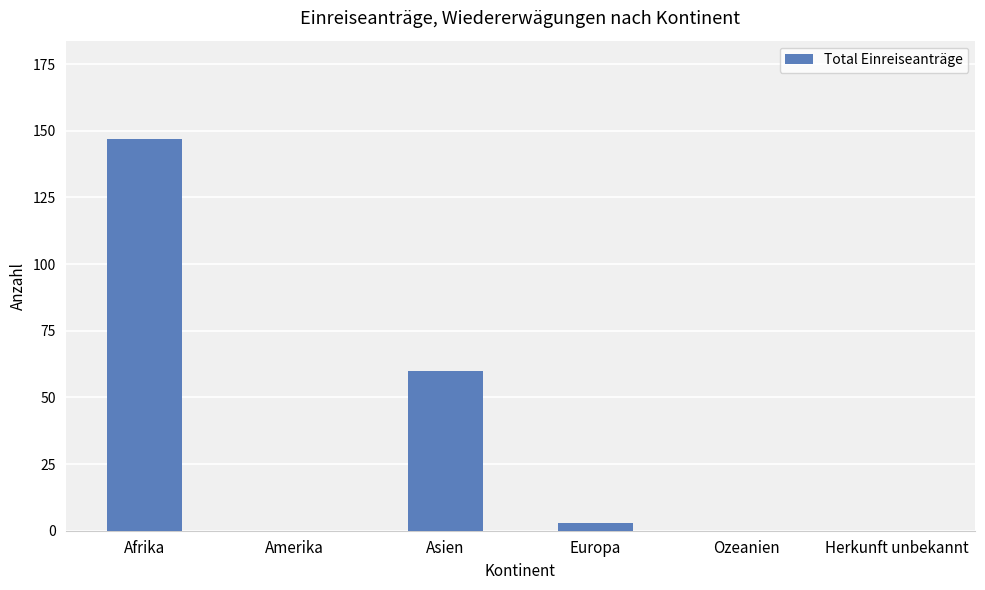

What is the change in value from Afrika to Amerika?

-147